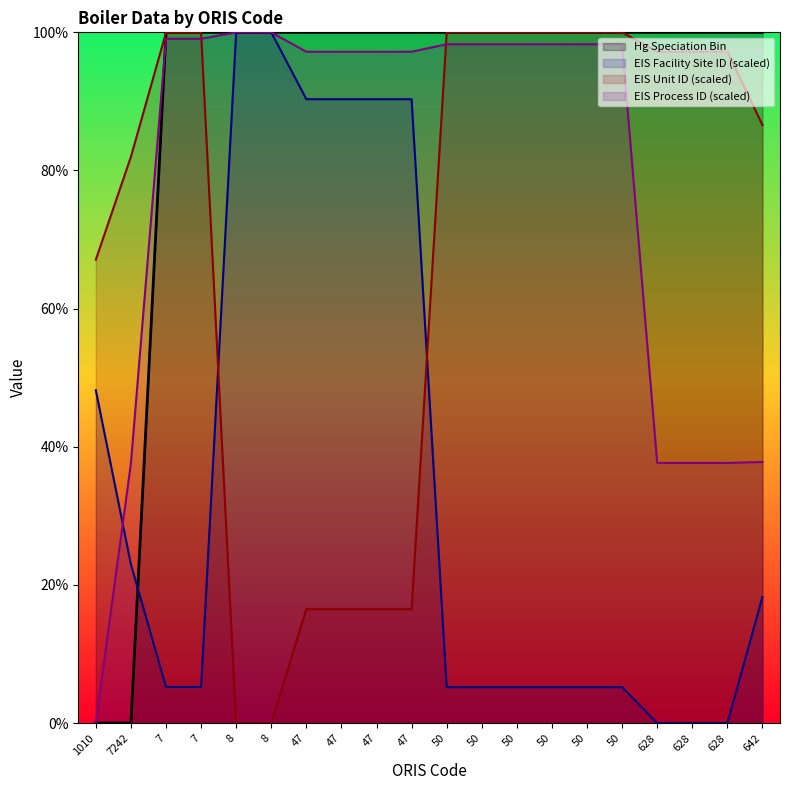

How many intersections are there between EIS Unit ID (scaled) and Hg Speciation Bin?

1